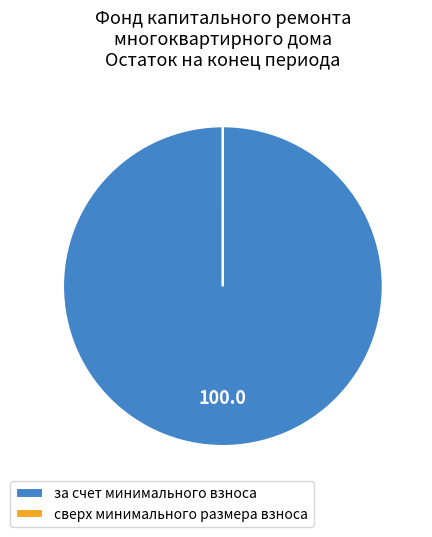

Is there a majority slice in this chart?

Yes